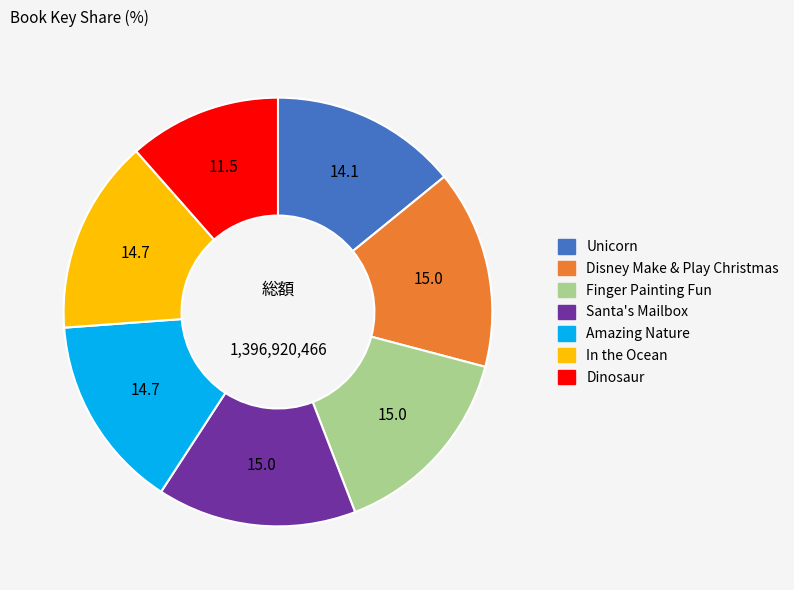

True or false: Disney Make & Play Christmas accounts for 15% of the total.

True